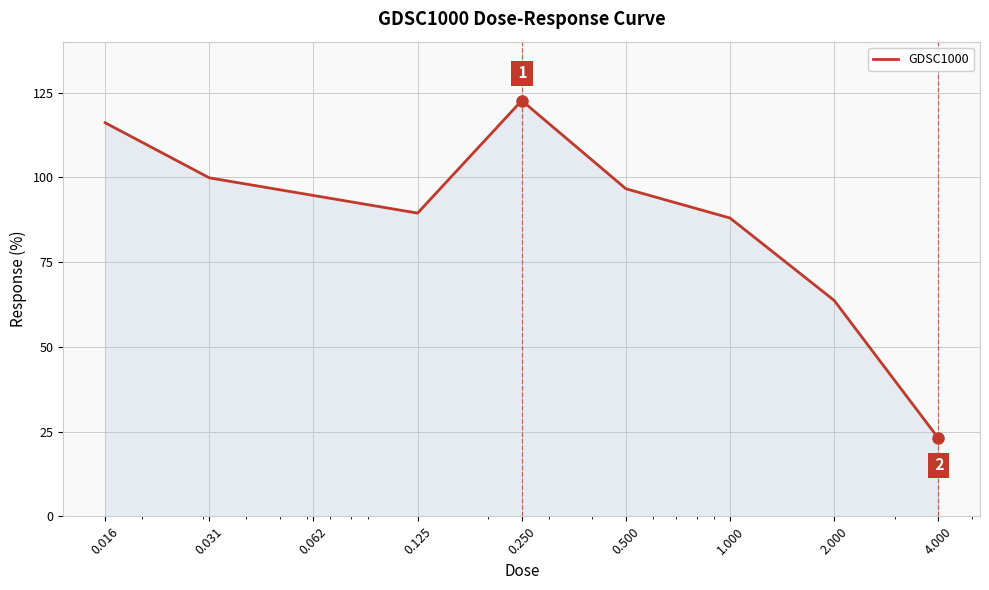

What is the greatest value displayed?

122.6